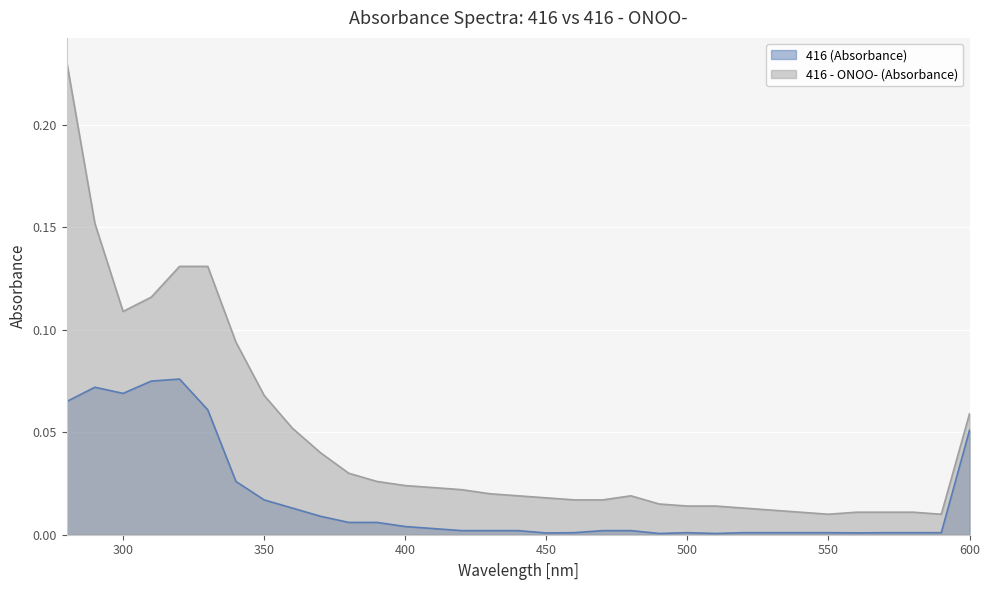

Rank the series by their average value, from lowest to highest.

416 (Absorbance), 416 - ONOO- (Absorbance)